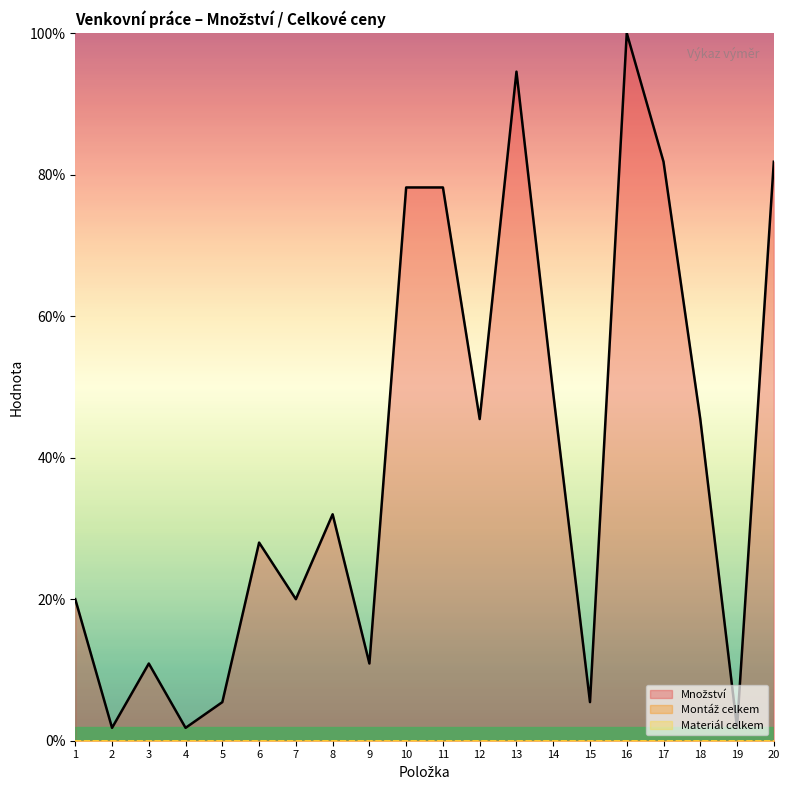

True or false: Montáž celkem and Množství cross at least once.

False